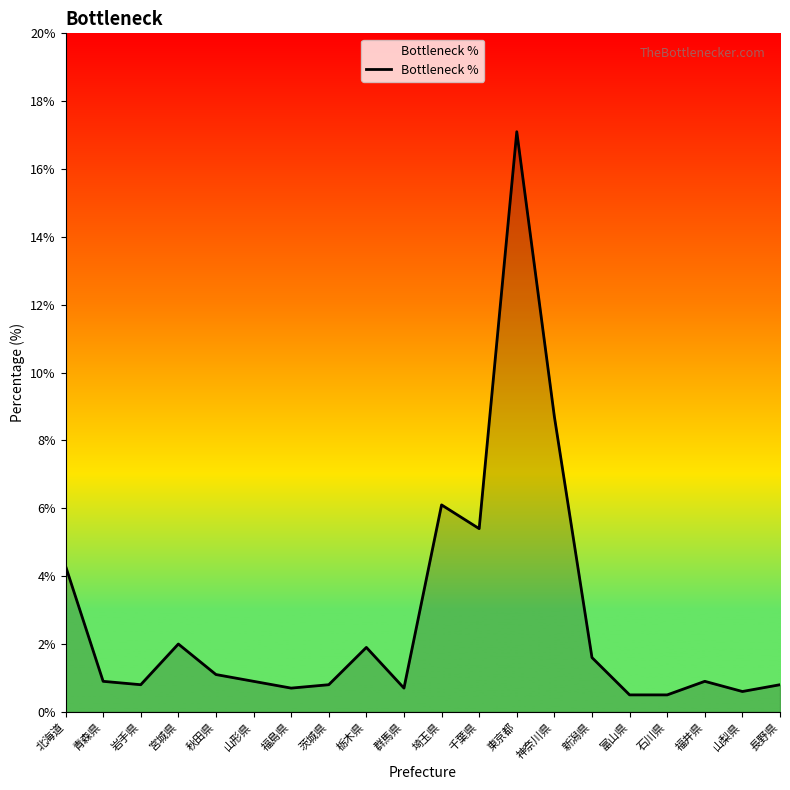

Reading left to right, extract all data points from this chart.

4.3	0.9	0.8	2.0	1.1	0.9	0.7	0.8	1.9	0.7	6.1	5.4	17.1	8.7	1.6	0.5	0.5	0.9	0.6	0.8